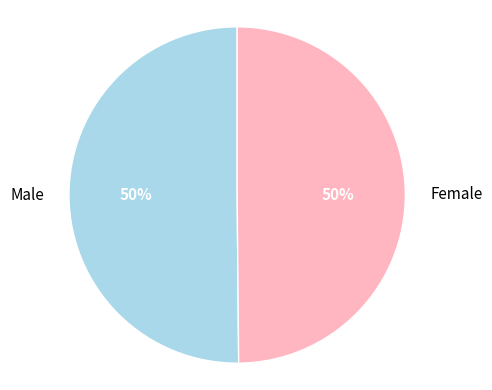

Combined, do Male and Female account for over 50%?

Yes